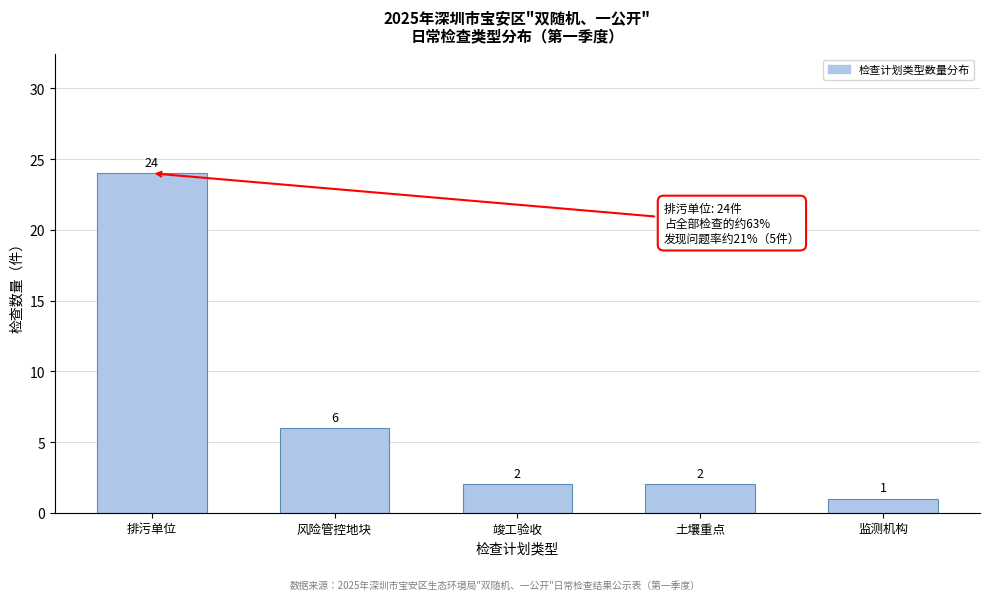

Reading left to right, list all the values displayed in this chart.

排污单位=24	风险管控地块=6	竣工验收=2	土壤重点=2	监测机构=1